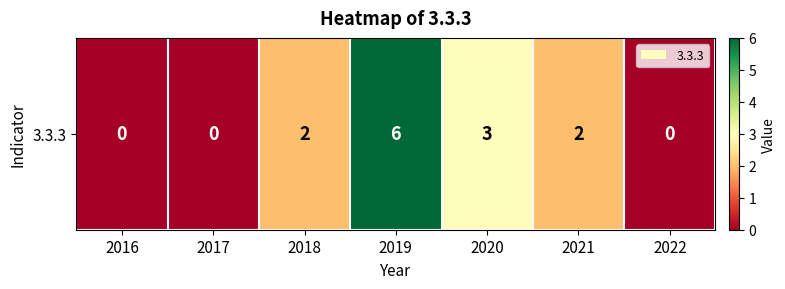

What is the greatest value displayed?

6